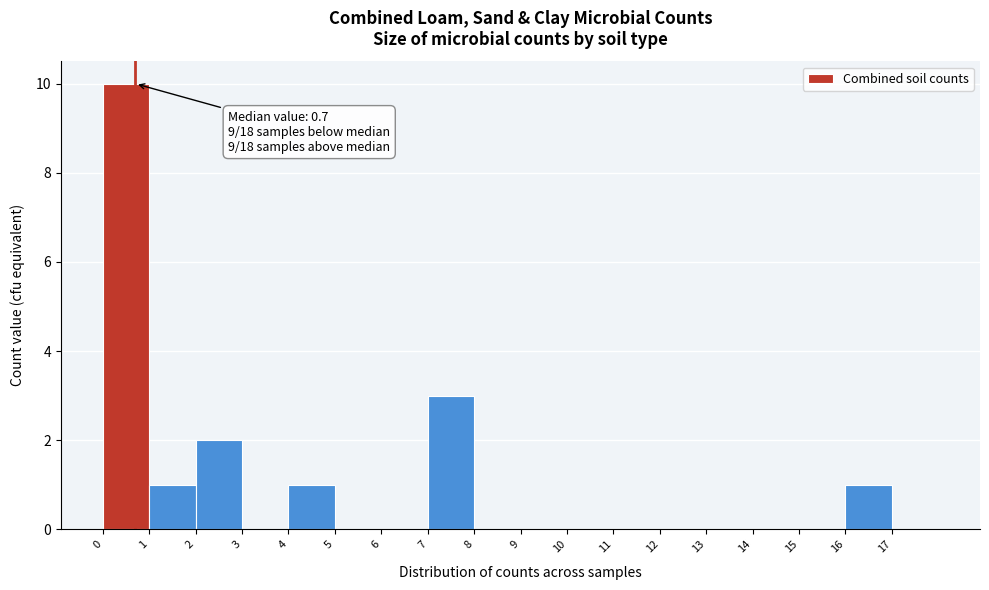

Over which range of the x-axis is the bar tallest?

0 to 1